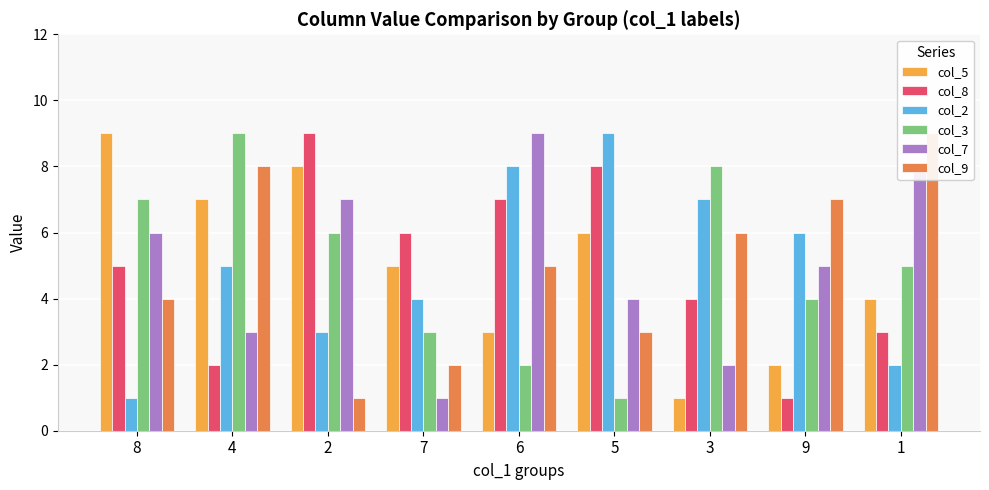

How many col_3 values are between 3 and 7?

5